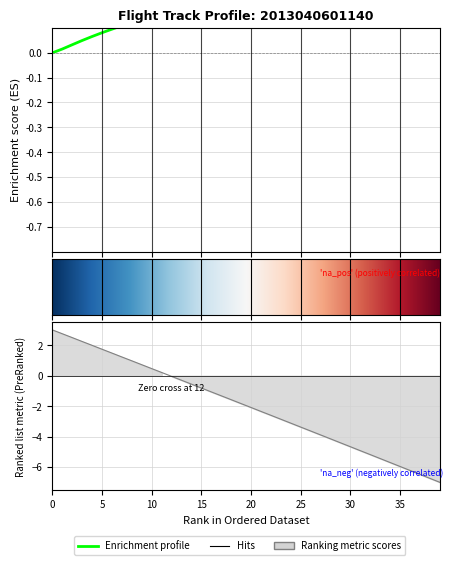

Which has a higher value, 10 or 12?

12